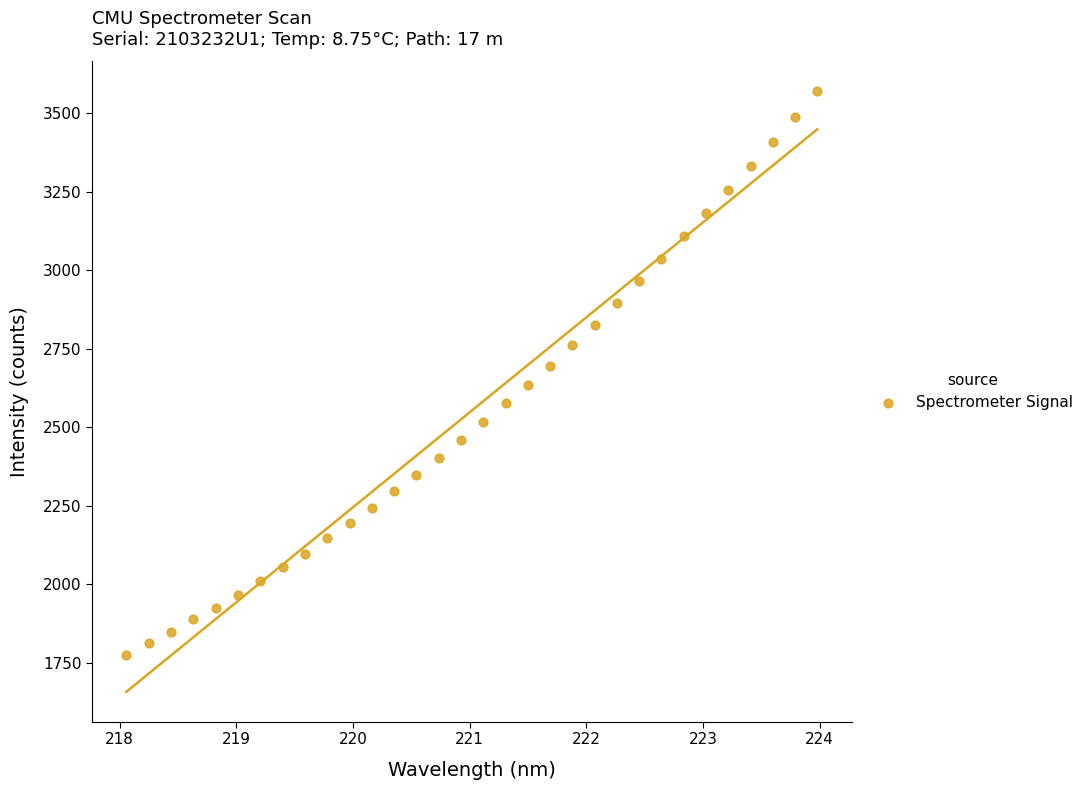

What is the range of X values (max minus min)?

5.9